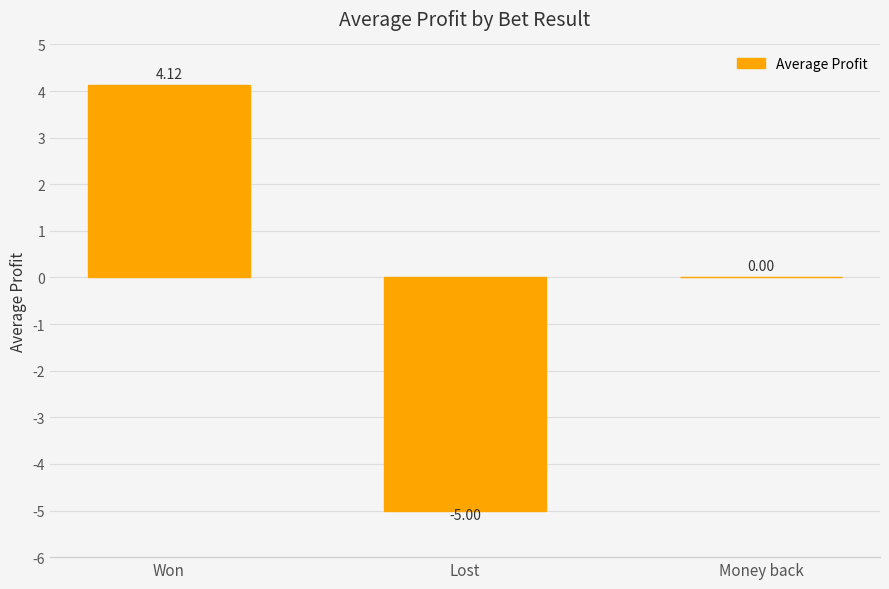

Which label corresponds to the largest value in the chart?

Won